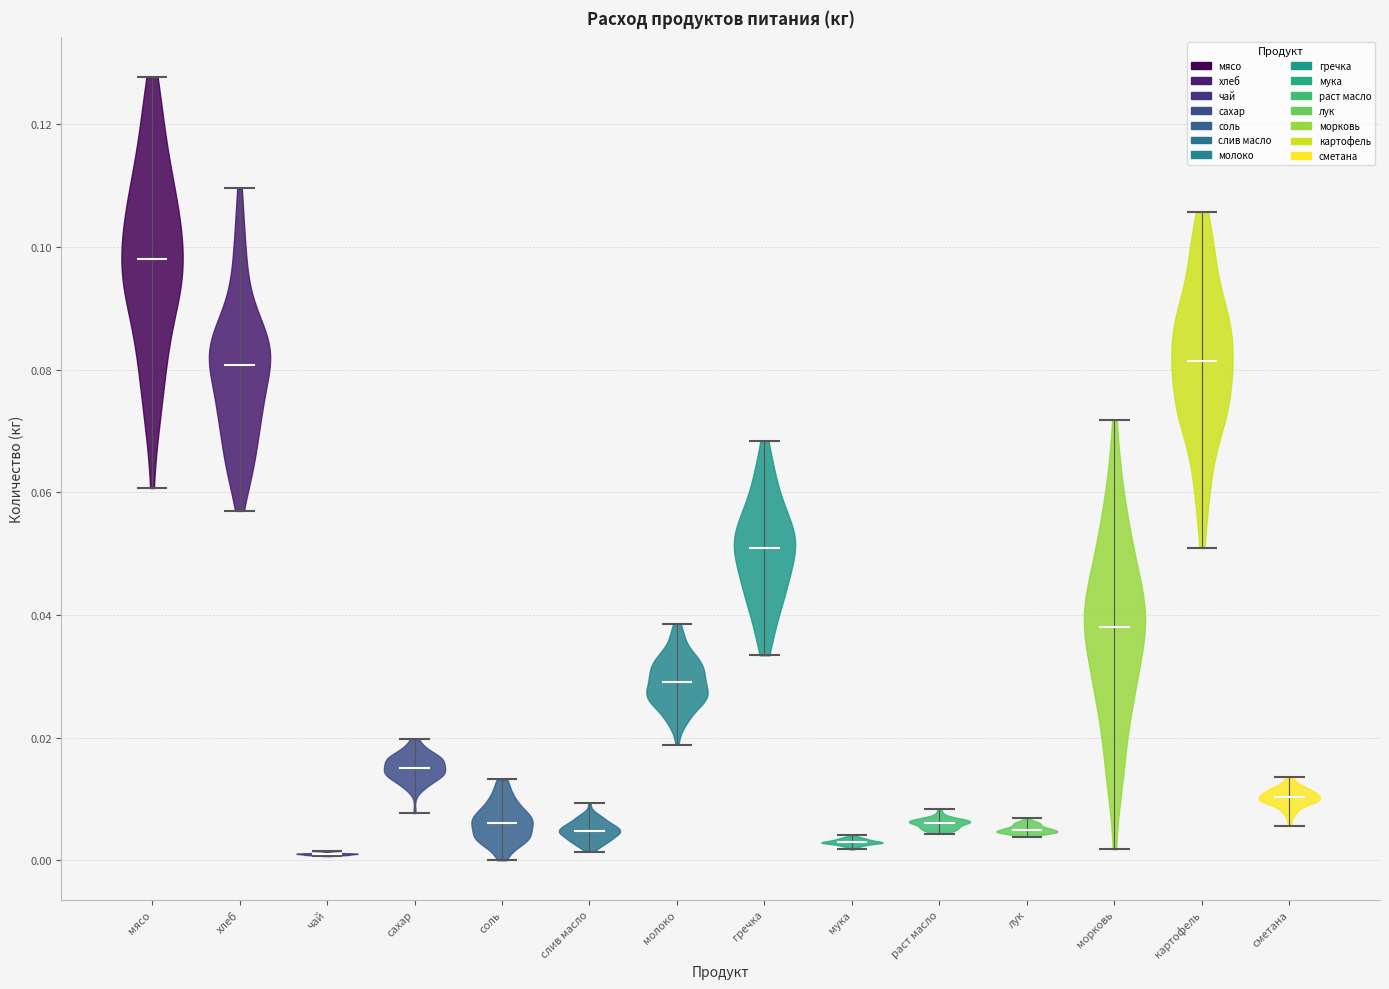

Reading left to right, read every violin against the y-axis: where its median line is, and the lowest and highest points it reaches. The values are not printed on the chart, so give them approximately, as read against the axis.

мясо: median line 0.098, lowest point 0.060, highest point 0.128
хлеб: median line 0.080, lowest point 0.056, highest point 0.110
чай: median line 0.002, lowest point 0.000, highest point 0.002
сахар: median line 0.016, lowest point 0.008, highest point 0.020
соль: median line 0.006, lowest point 0.000, highest point 0.014
слив масло: median line 0.004, lowest point 0.002, highest point 0.010
молоко: median line 0.030, lowest point 0.018, highest point 0.038
гречка: median line 0.050, lowest point 0.034, highest point 0.068
мука: median line 0.002, lowest point 0.002, highest point 0.004
раст масло: median line 0.006, lowest point 0.004, highest point 0.008
лук: median line 0.004, lowest point 0.004, highest point 0.006
морковь: median line 0.038, lowest point 0.002, highest point 0.072
картофель: median line 0.082, lowest point 0.050, highest point 0.106
сметана: median line 0.010, lowest point 0.006, highest point 0.014